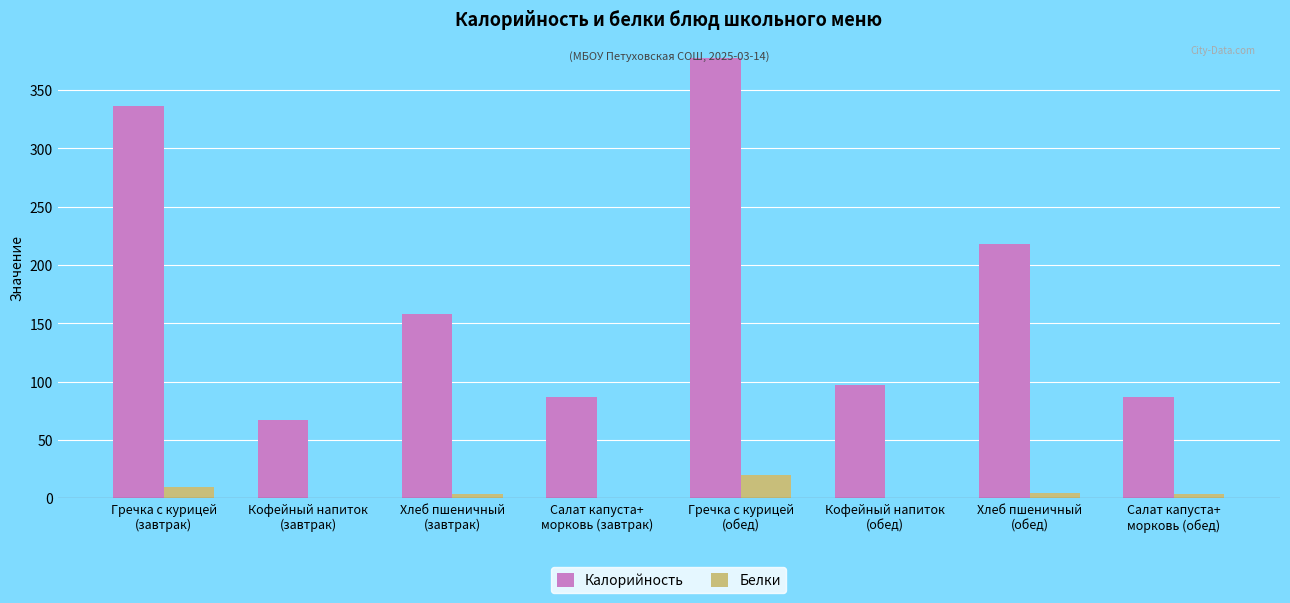

What is the sum of all Белки values?

42.5